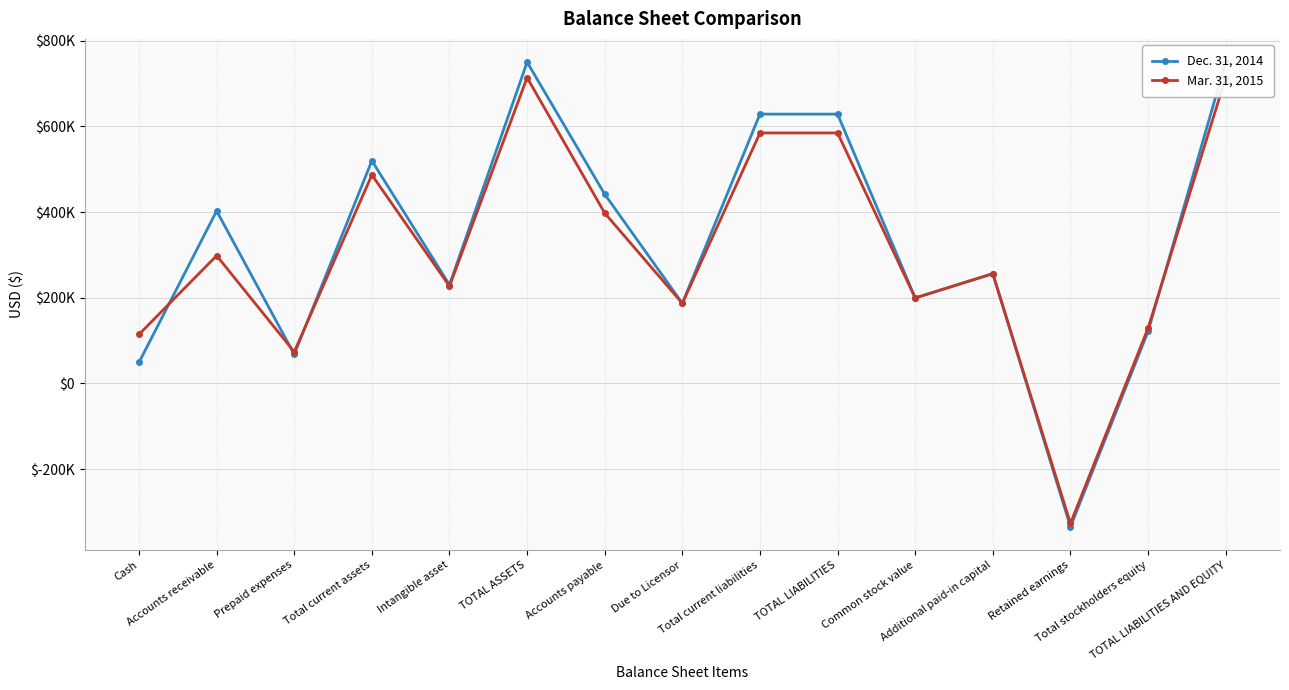

What position from the right is Total current liabilities?

7